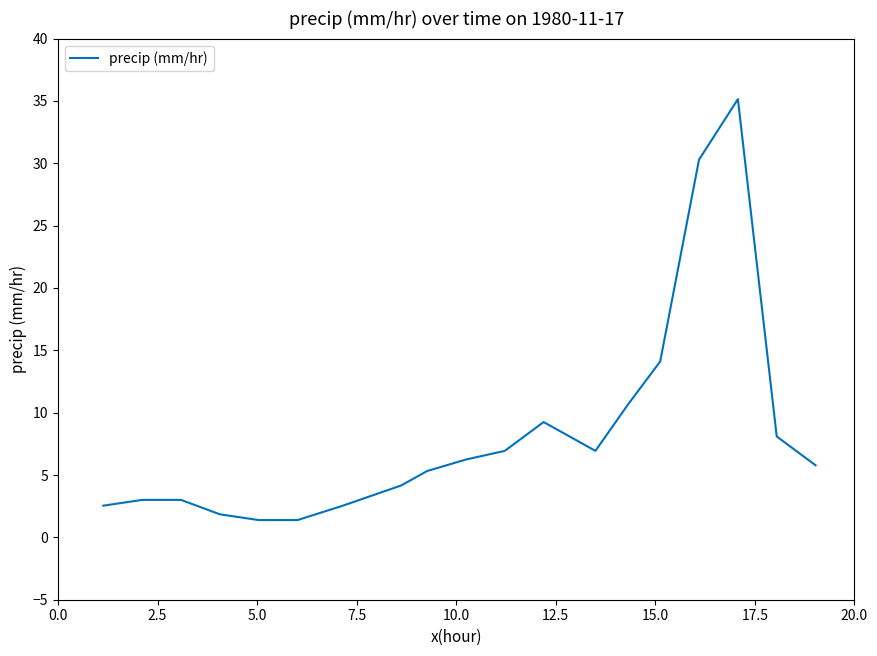

What is the difference between the maximum and minimum values?

33.8